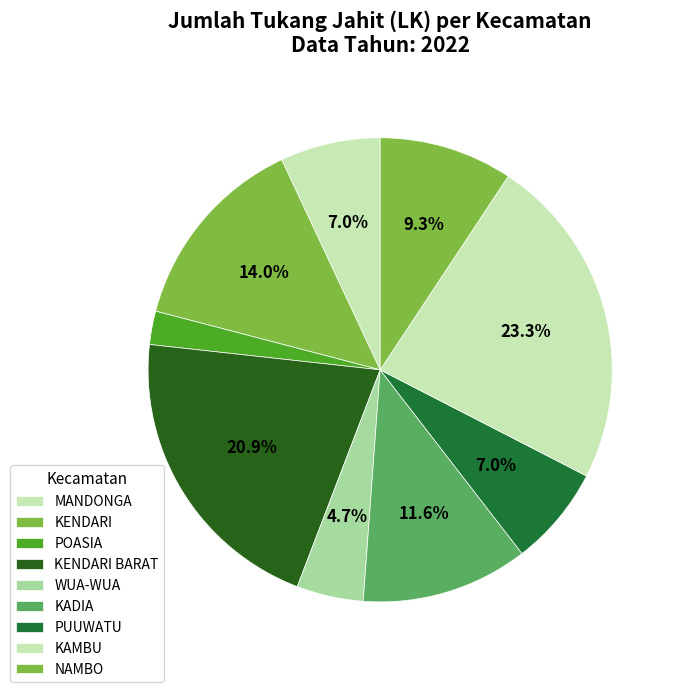

To the nearest percent, what is the difference between the KAMBU and POASIA slice percentages?

21%